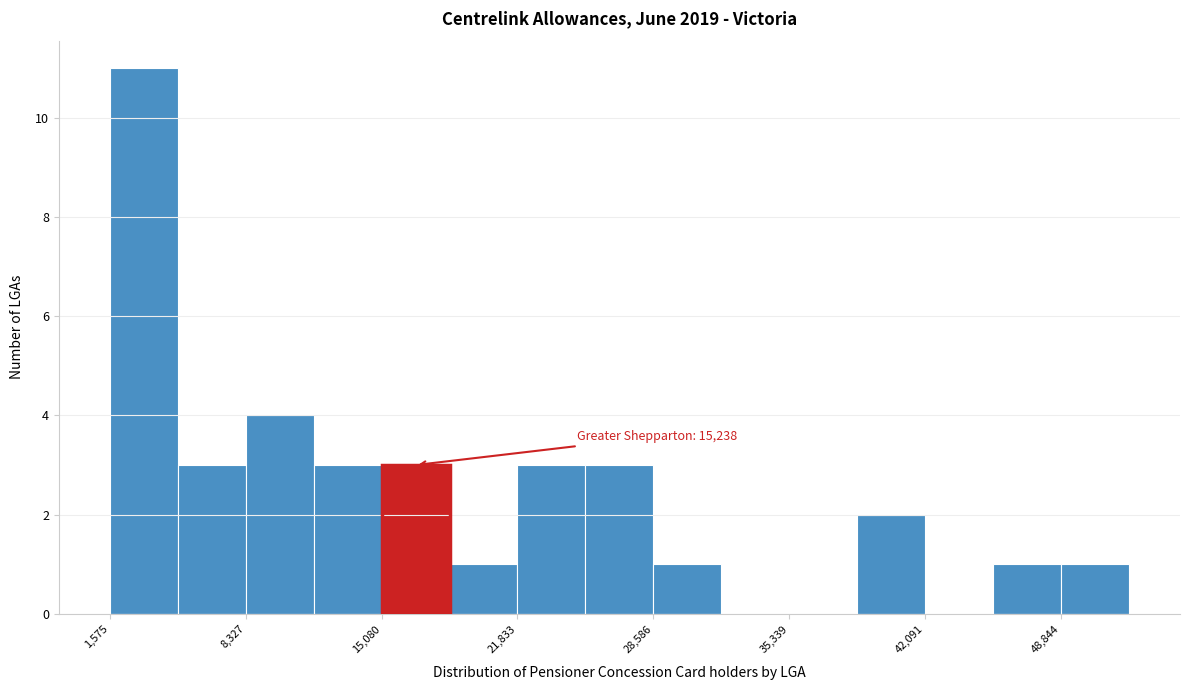

Read against the x-axis, roughly where is the centre of the tallest bar?

3000